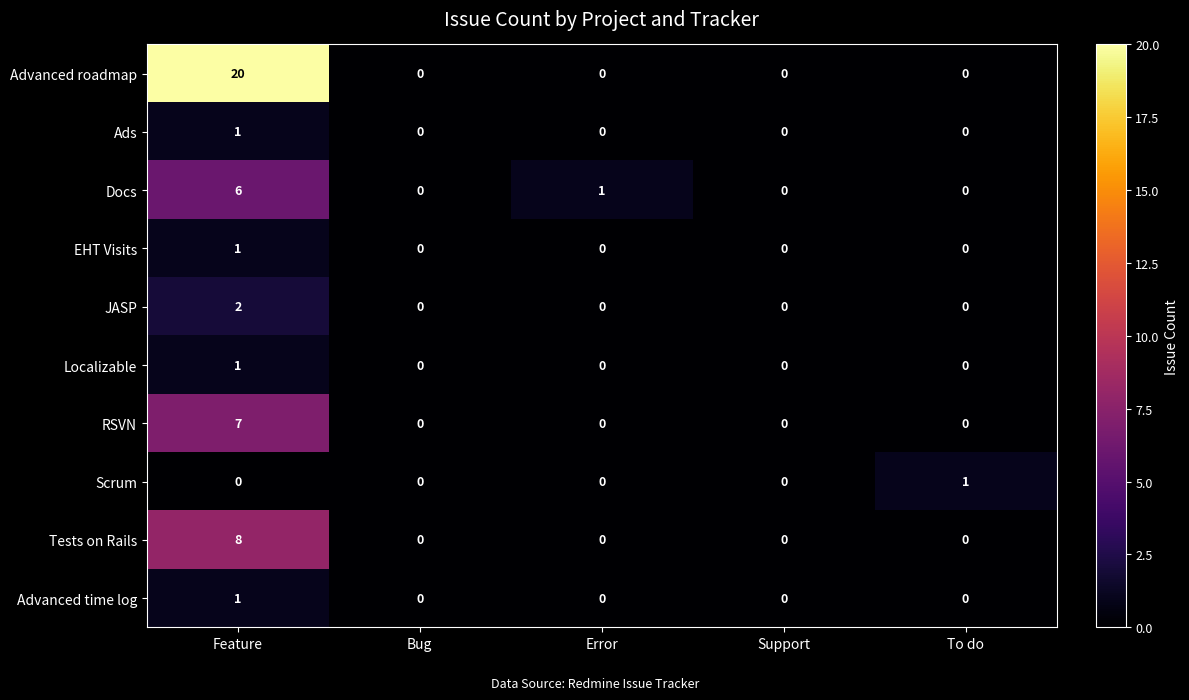

The Tests on Rails series shows 0 at Error. True or false?

True